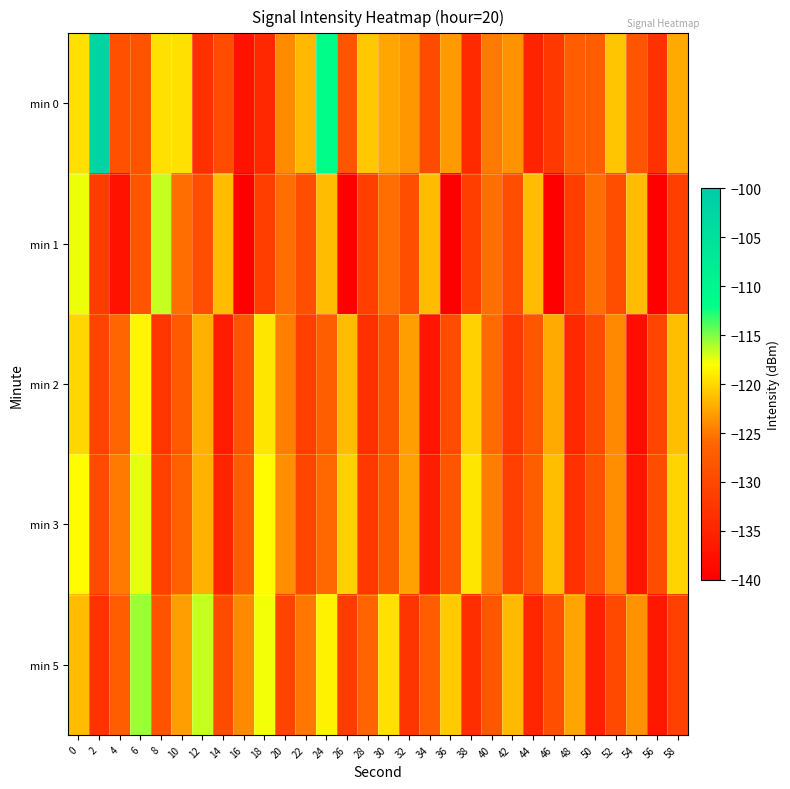

What is the smallest value displayed?

-139.9